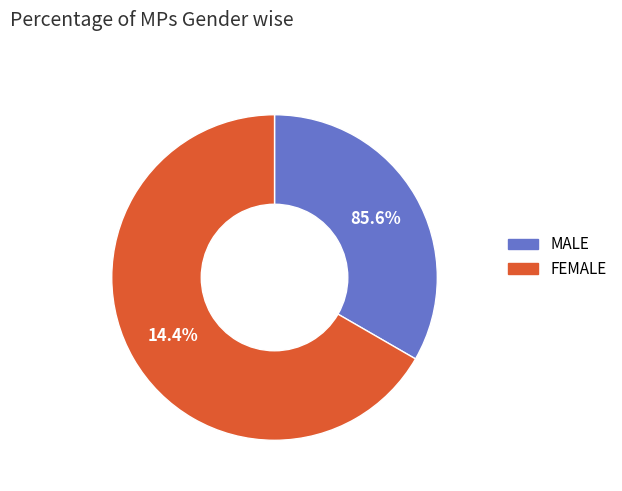

The Жіноча slice represents 72% of the pie. True or false?

False